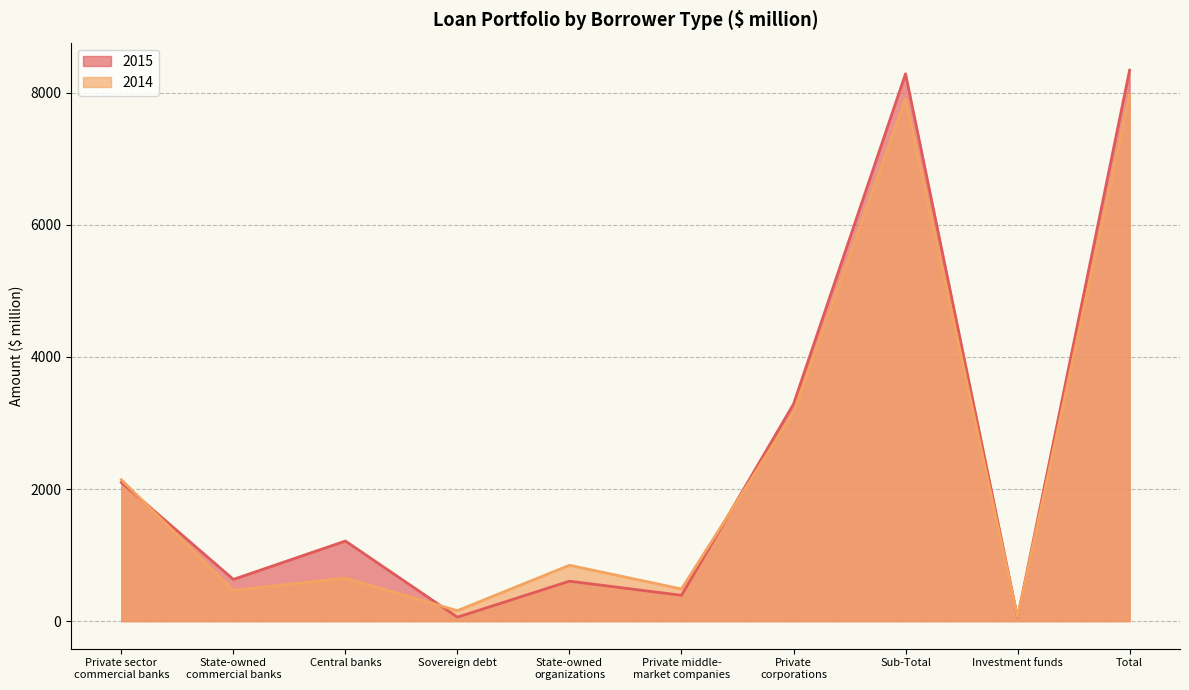

What is the difference between the 2015 values at State-owned
organizations and Sub-Total?

7682